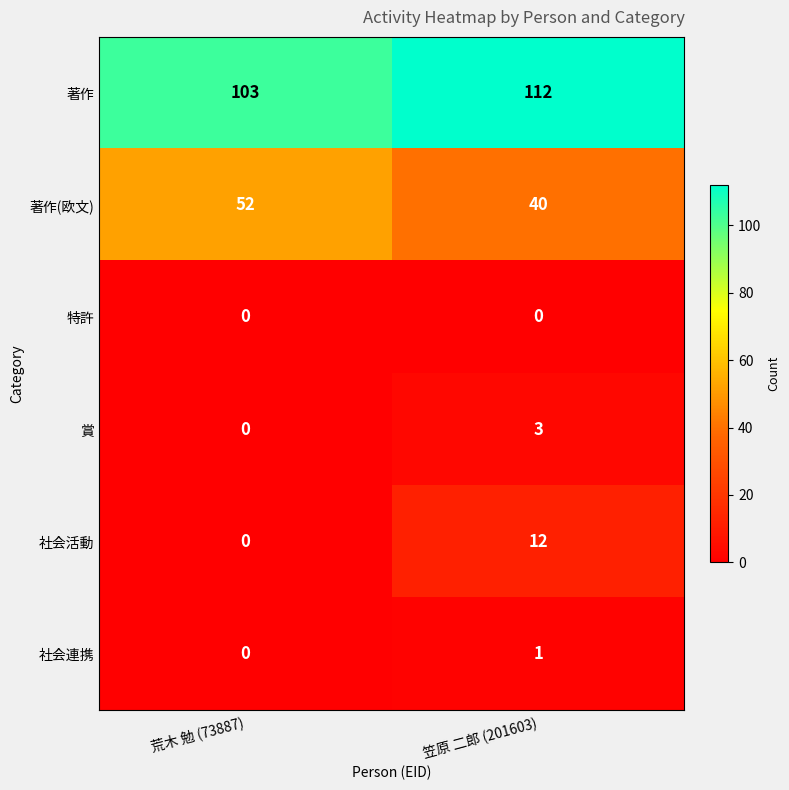

Rank the series by their maximum value, from highest to lowest.

著作, 著作(欧文), 社会活動, 賞, 社会連携, 特許